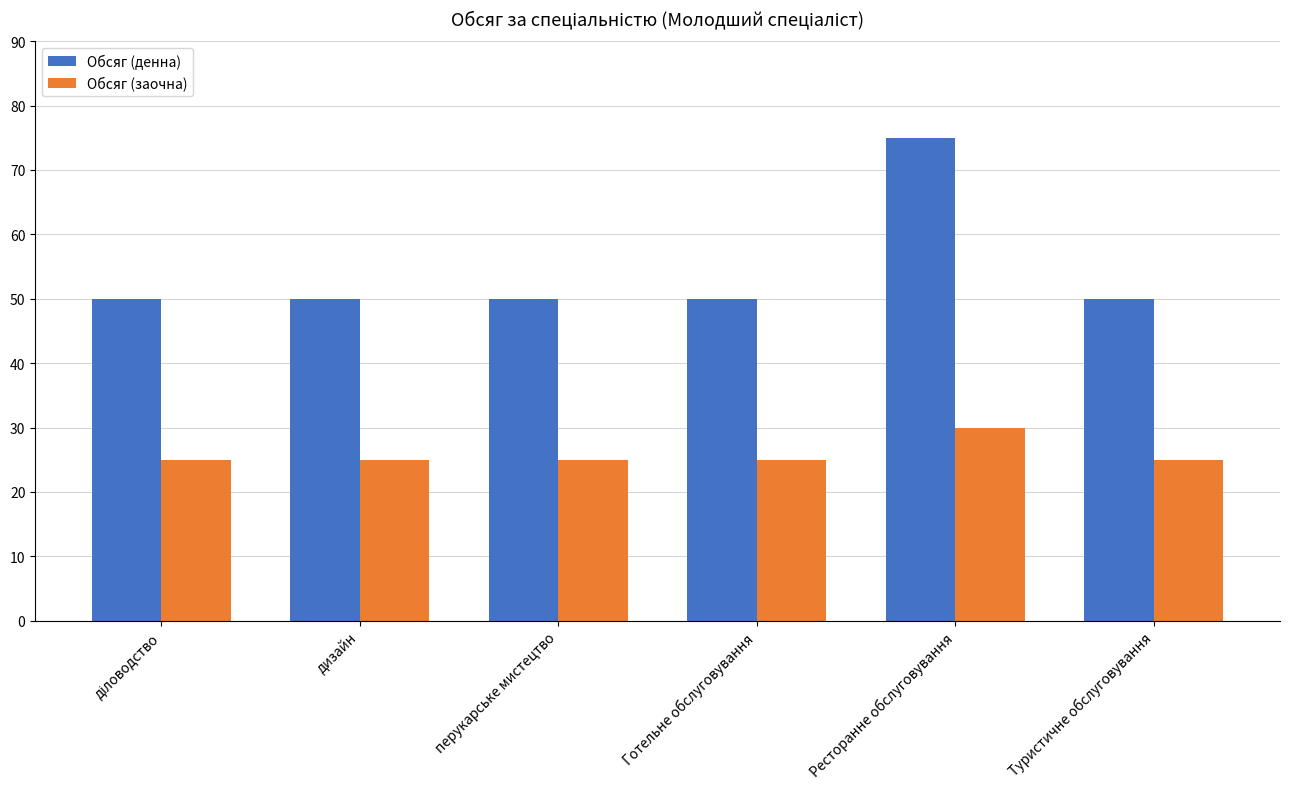

What is the label of the 5th bar from the right?

дизайн